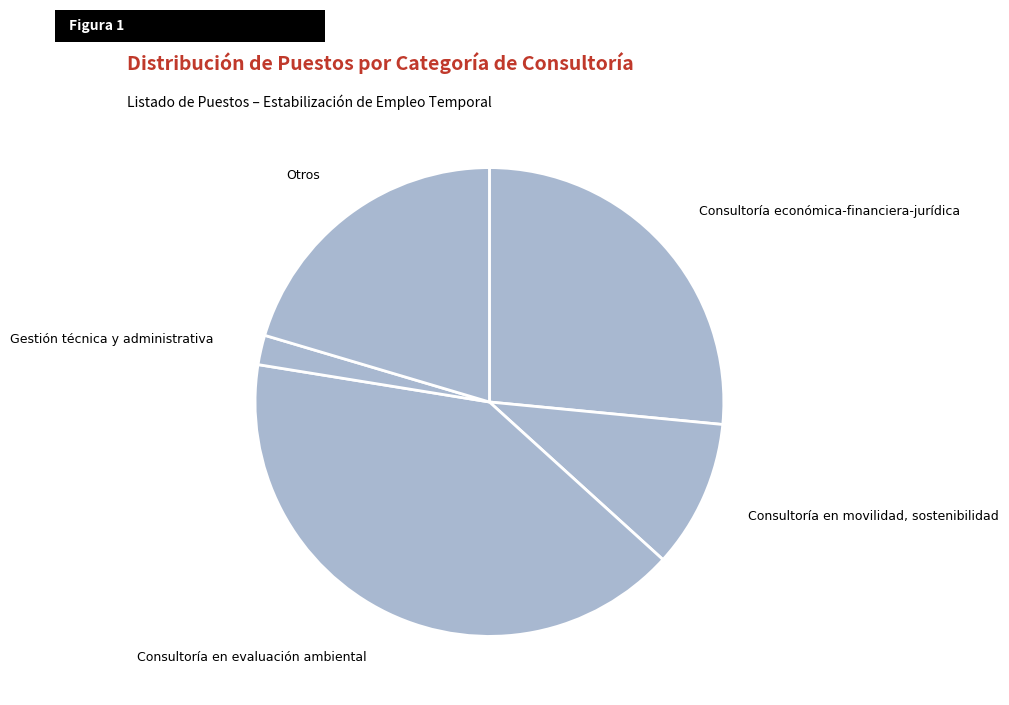

Which slice is the largest?

Consultoría en evaluación ambiental